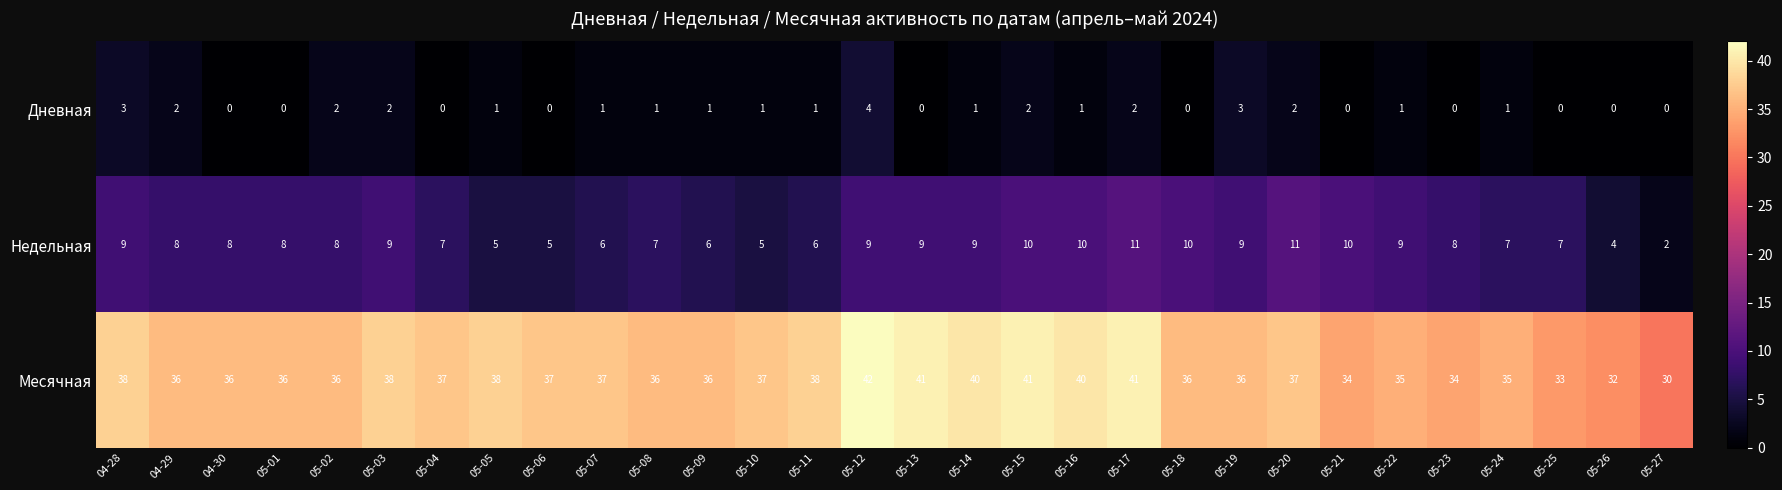

At how many categories does at least one series exceed 20?

30